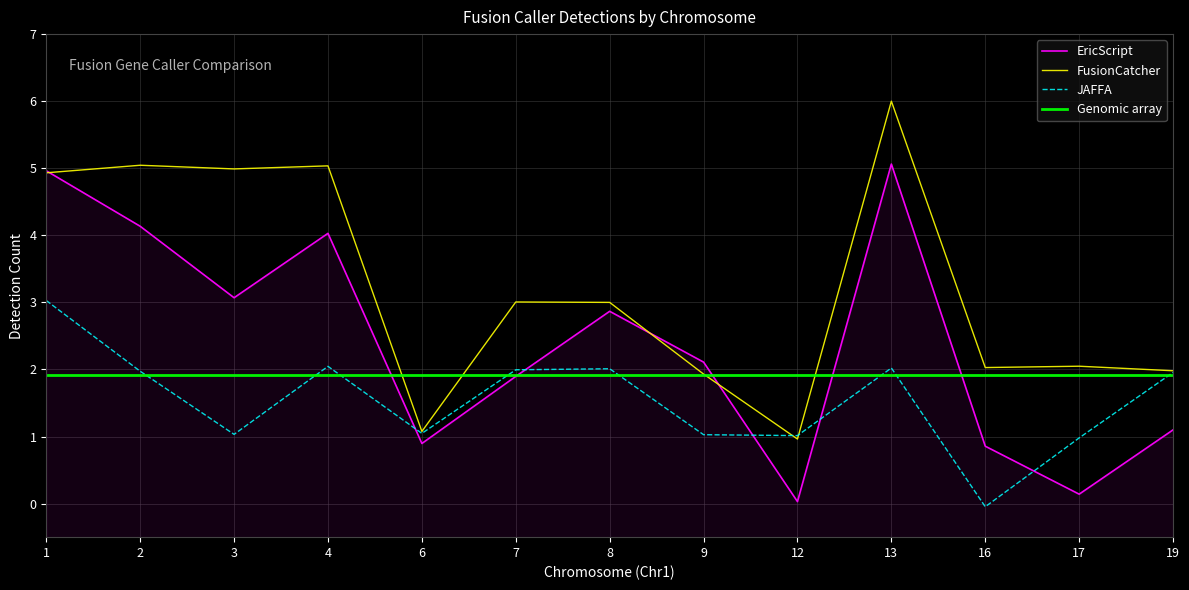

In JAFFA, how many points are higher than both neighbors (excluding endpoints)?

3